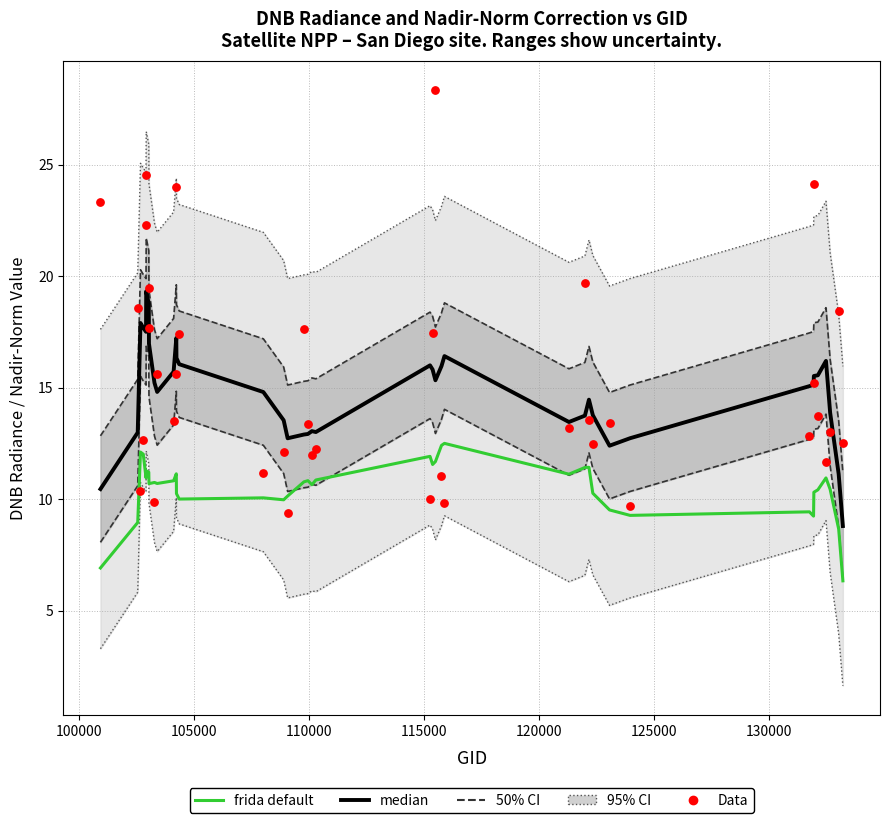

Which series contains the highest Y value?

Data